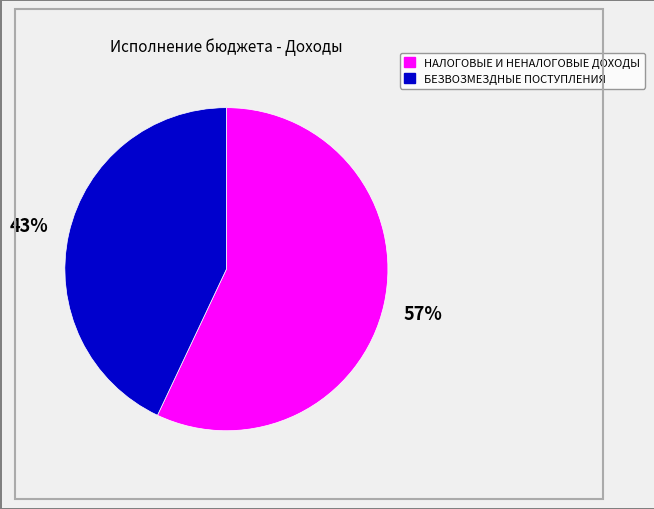

What is the majority slice?

НАЛОГОВЫЕ И НЕНАЛОГОВЫЕ ДОХОДЫ